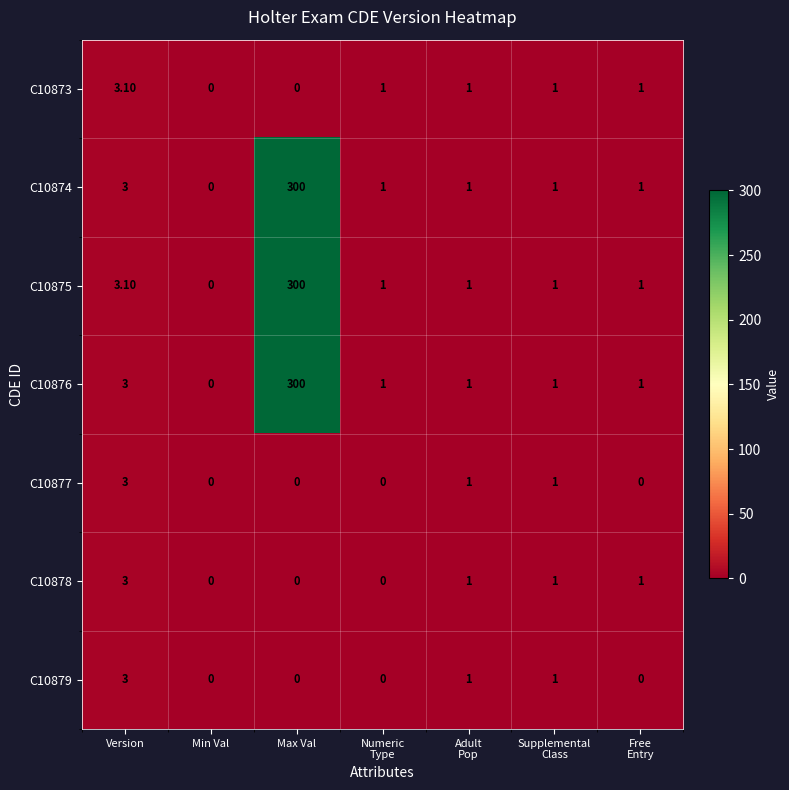

Where is C10874 nearest to the value 150?

Version